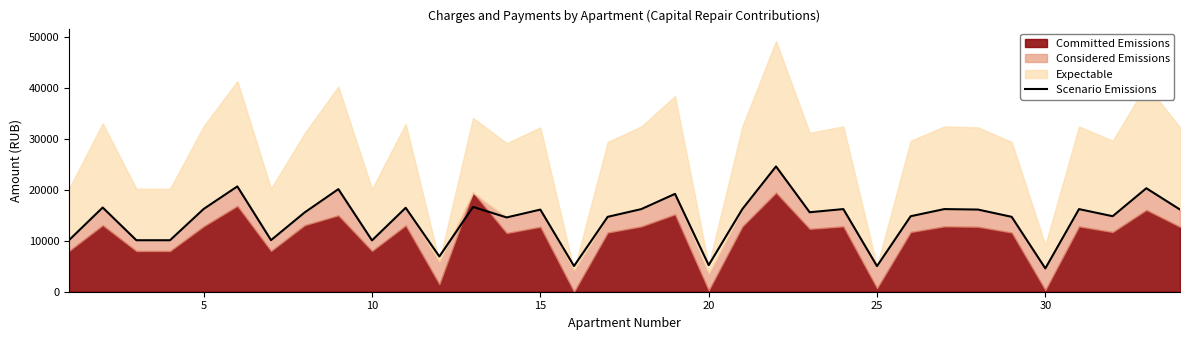

What is the lowest value of the Scenario Emissions series?

4574.9